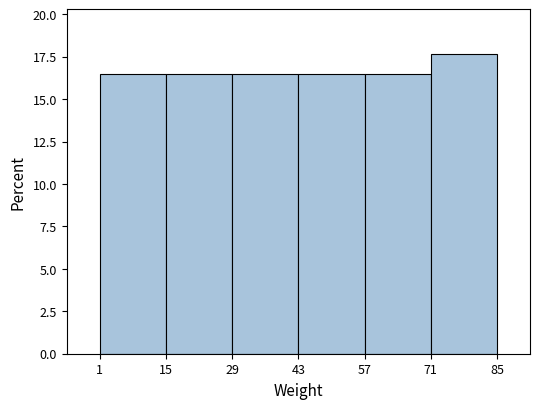

Reading left to right, transcribe this chart: for each bar, give the range it covers on the x-axis and its height. The values are not printed on the chart, so give them approximately, as read against the axis.

1 to 15: 16.5
15 to 29: 16.5
29 to 43: 16.5
43 to 57: 16.5
57 to 71: 16.5
71 to 85: 17.5